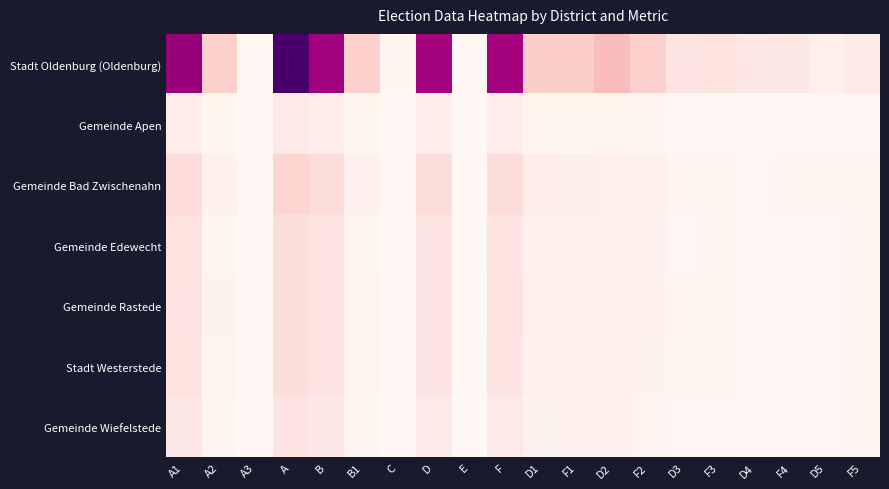

Reading right to left, transcribe all the data shown in this chart.

Stadt Oldenburg (Oldenburg): F5=9514	D5=5662	F4=11559	D4=10350	F3=15112	D3=13182	F2=25590	D2=36220	F1=26893	D1=26611	F=99807	E=743	D=99517	C=1033	B1=25355	B=100550	A=129052	A3=0	A2=25845	A1=103207
Gemeinde Apen: F5=581	D5=317	F4=457	D4=359	F3=470	D3=473	F2=2096	D2=2801	F1=2167	D1=2009	F=6629	E=48	D=6612	C=65	B1=1086	B=6677	A=9055	A3=0	A2=1134	A1=7921
Gemeinde Bad Zwischenahn: F5=2419	D5=1412	F4=1193	D4=935	F3=1606	D3=1495	F2=4539	D2=6048	F1=6507	D1=6753	F=18329	E=106	D=18253	C=182	B1=4549	B=18435	A=23373	A3=0	A2=4718	A1=18655
Gemeinde Edewecht: F5=1446	D5=820	F4=829	D4=678	F3=1166	D3=977	F2=3591	D2=4859	F1=4521	D1=4555	F=13092	E=97	D=13075	C=114	B1=2309	B=13189	A=17195	A3=0	A2=2391	A1=14804
Gemeinde Rastede: F5=1510	D5=828	F4=933	D4=737	F3=1369	D3=1253	F2=3648	D2=5052	F1=4748	D1=4674	F=13626	E=114	D=13589	C=151	B1=3021	B=13740	A=17404	A3=0	A2=3058	A1=14346
Stadt Westerstede: F5=1531	D5=953	F4=773	D4=571	F3=1185	D3=1651	F2=3368	D2=4235	F1=4960	D1=4679	F=13183	E=104	D=13132	C=155	B1=2747	B=13287	A=17525	A3=0	A2=2840	A1=14685
Gemeinde Wiefelstede: F5=1135	D5=643	F4=607	D4=451	F3=913	D3=796	F2=2682	D2=4020	F1=3621	D1=3317	F=10015	E=74	D=9992	C=97	B1=1844	B=10089	A=12649	A3=0	A2=1983	A1=10666